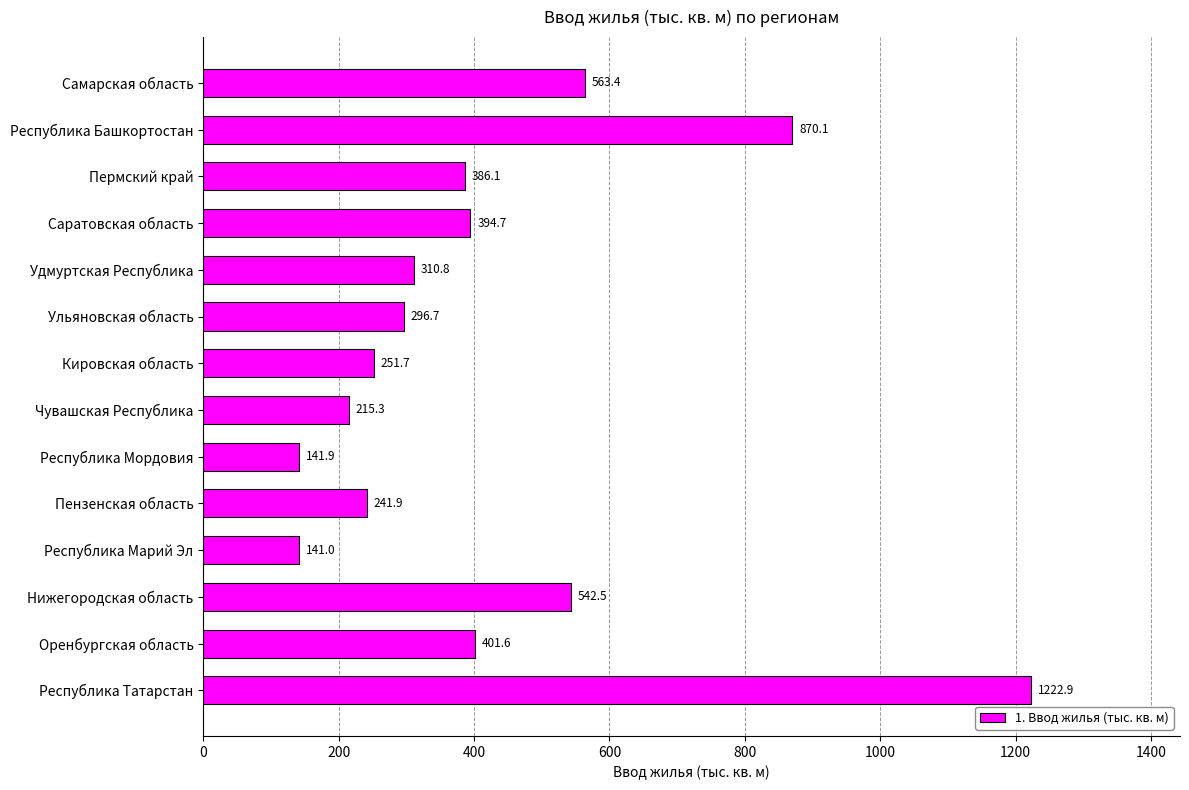

Which category has the lowest value across all series?

Республика Марий Эл